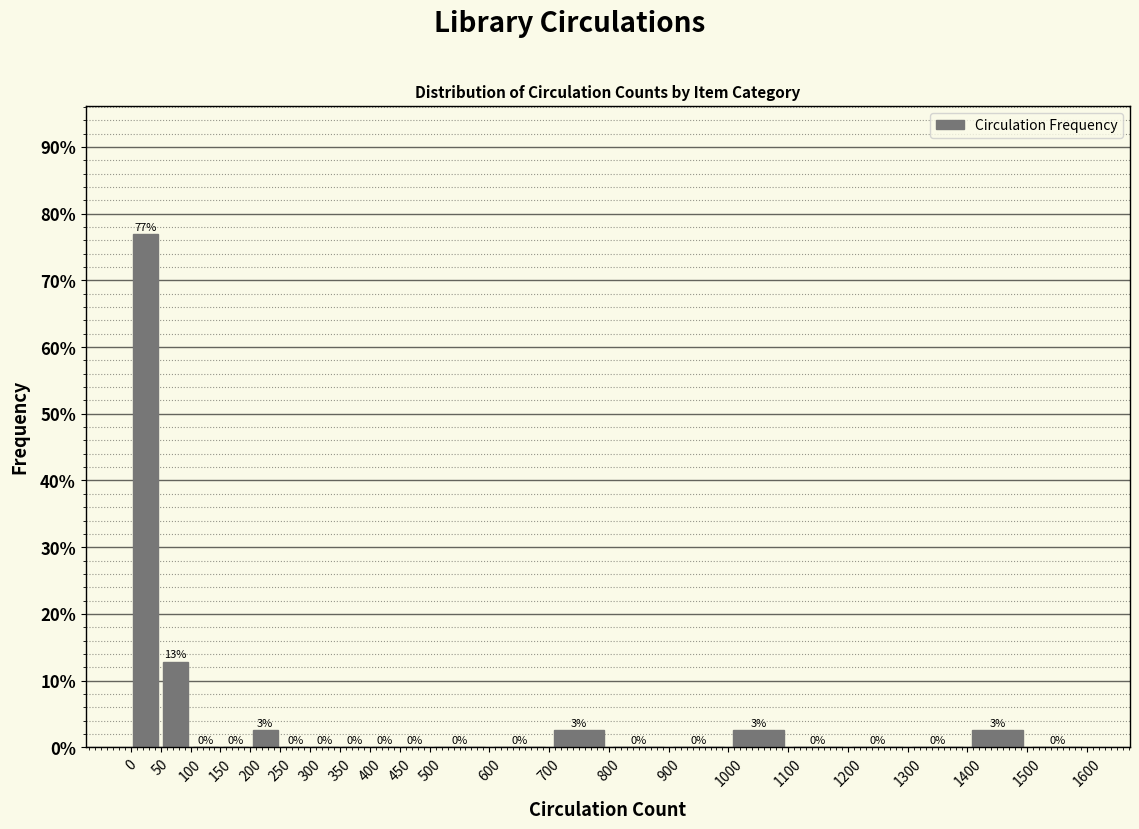

Which range on the x-axis has the tallest bar?

0 to 50